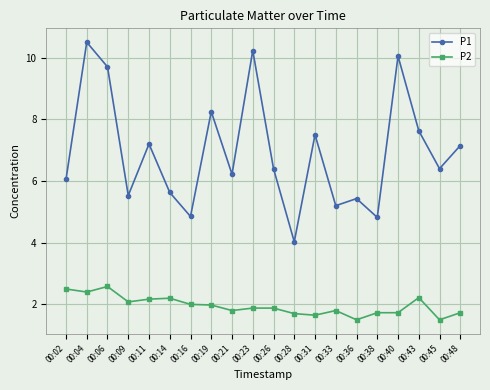

Which series has the largest range (max minus min)?

P1